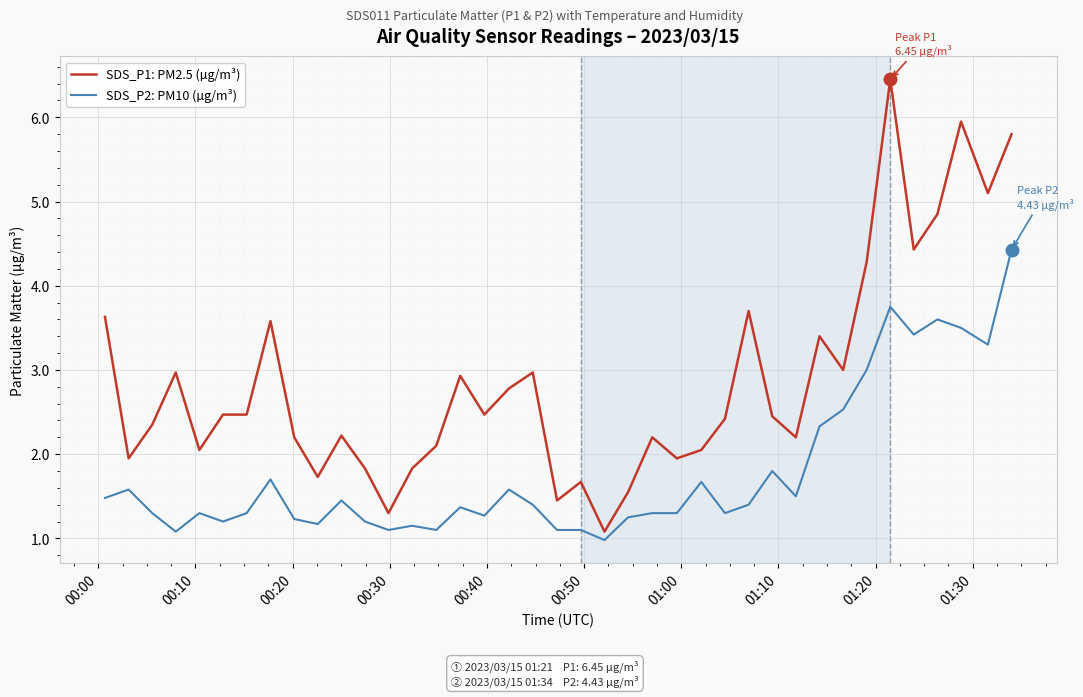

Which series has the largest total across all categories?

SDS_P1: PM2.5 (µg/m³)